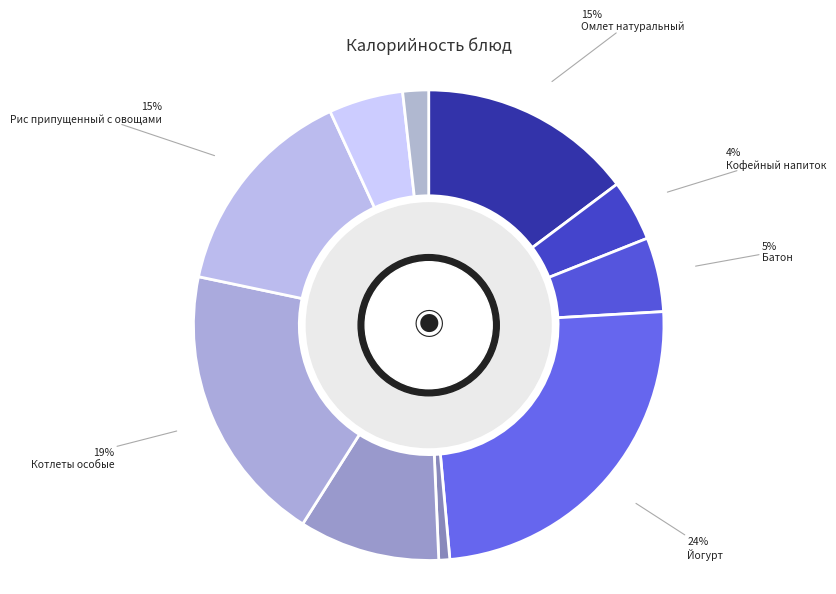

How many slices are in this pie chart?

10